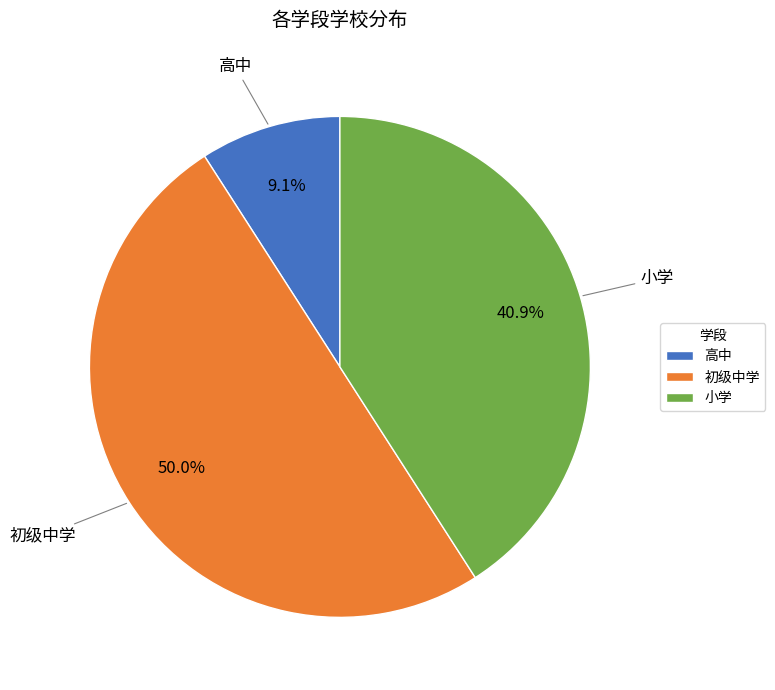

Which has a higher value, 小学 or 高中?

小学